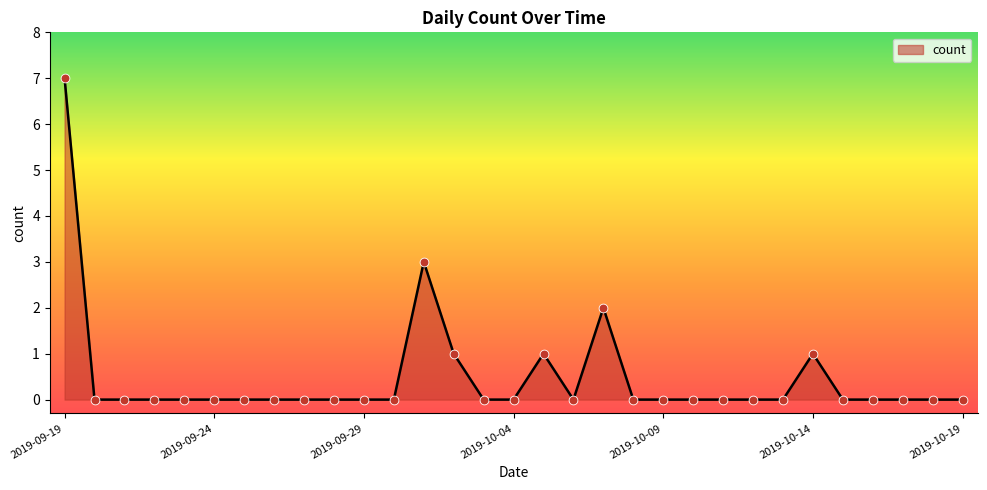

Is this an area chart (filled region under the line)?

Yes